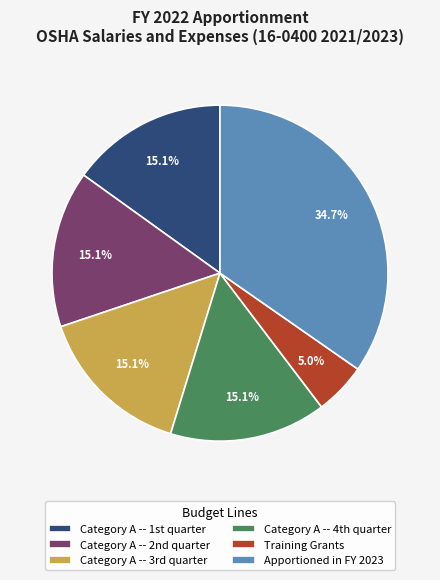

What is the smallest slice in the pie chart?

Training Grants